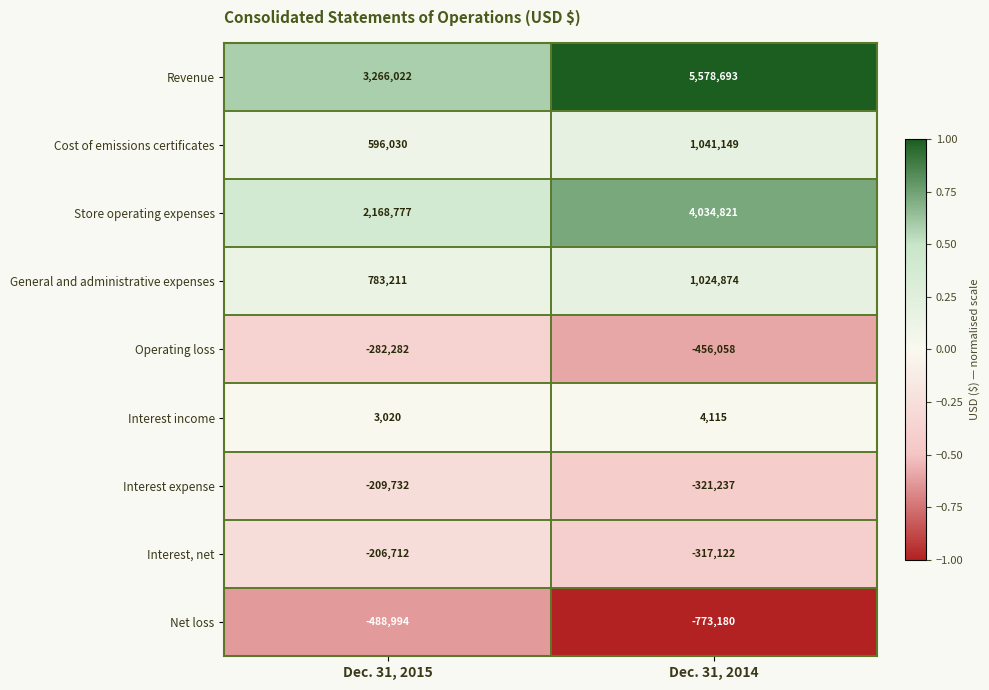

List the labels in order of Cost of emissions certificates value, largest first.

Dec. 31, 2014, Dec. 31, 2015